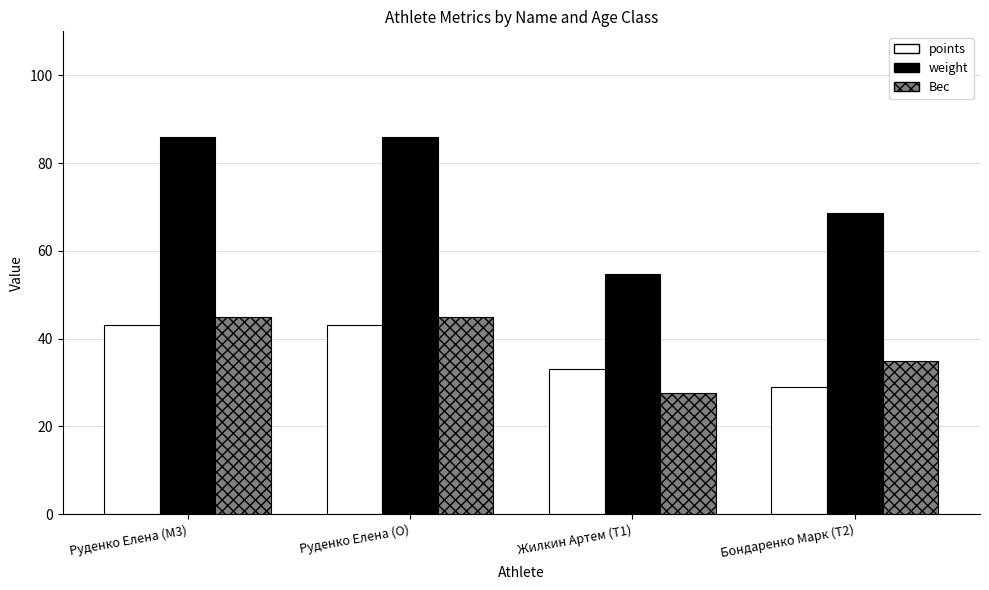

What is the approximate value of Вес at Бондаренко Марк (T2)?

35.0